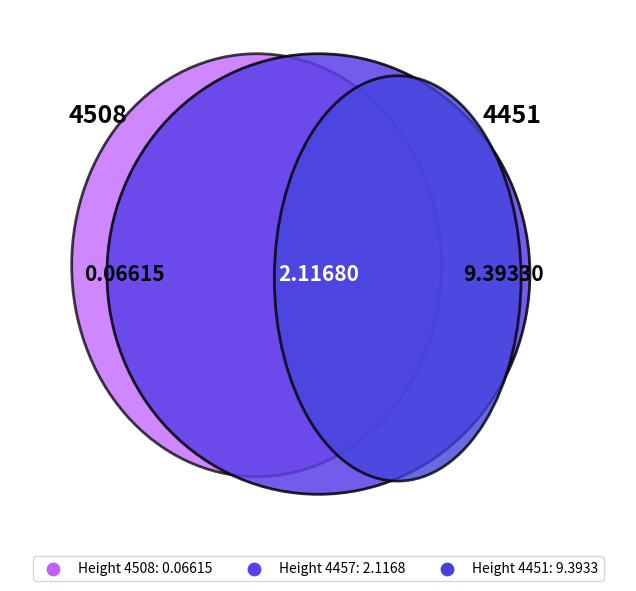

Is there any slice that represents more than half of the pie?

Yes